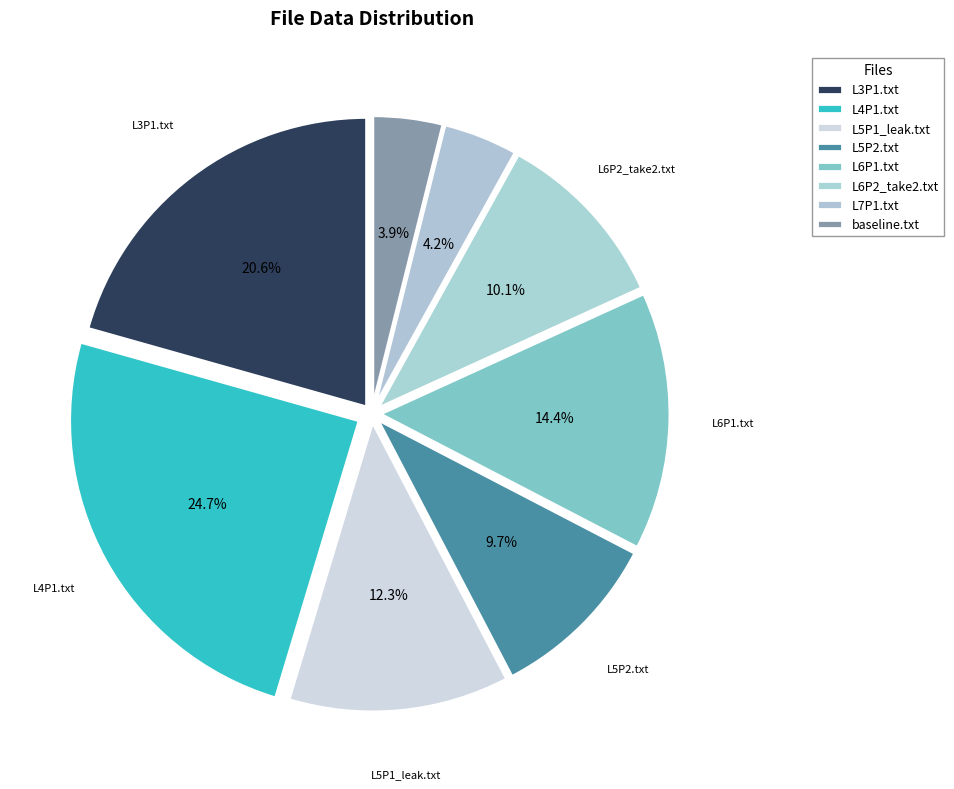

What percentage do L5P1_leak.txt and L6P2_take2.txt together represent?

22.5%